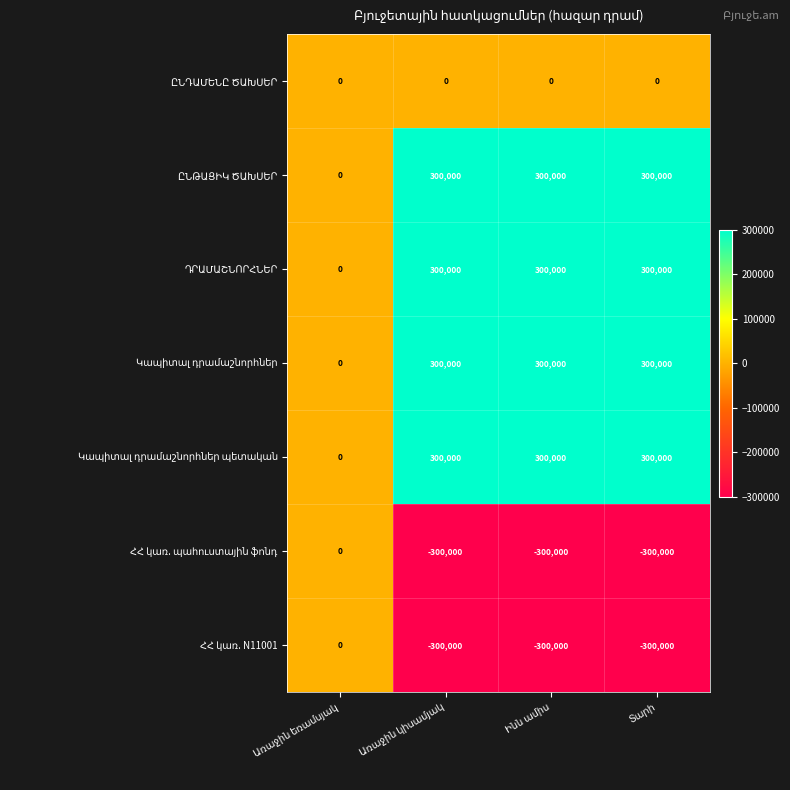

What is the greatest value displayed?

300000